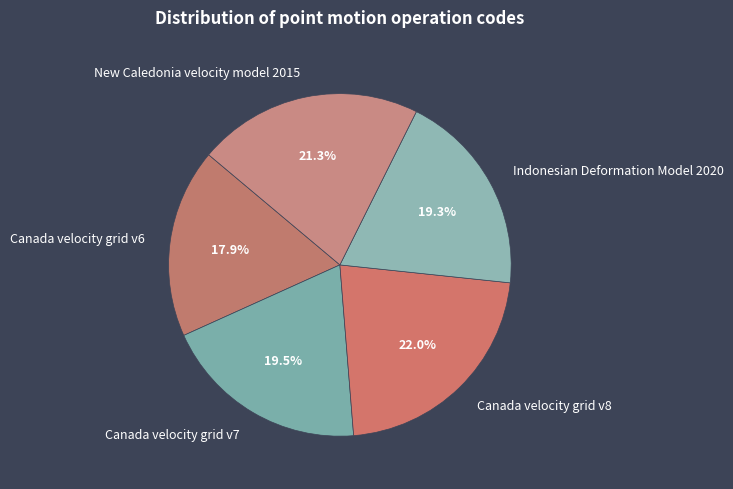

To the nearest percent, what is the combined percentage of New Caledonia velocity model 2015 and Indonesian Deformation Model 2020?

41%